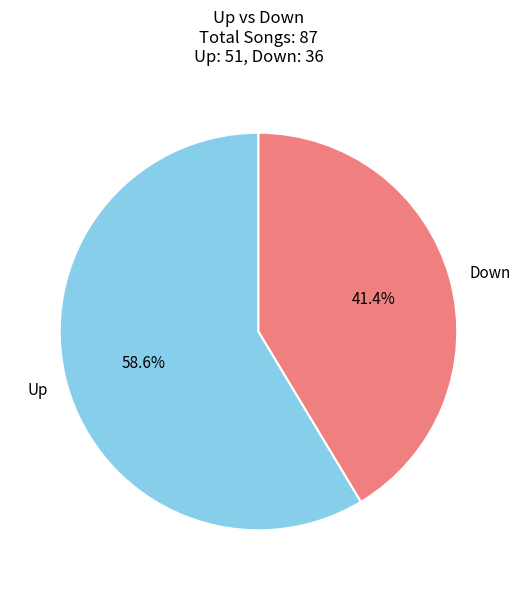

To the nearest percent, what is the difference between the largest and smallest slice percentages?

17%